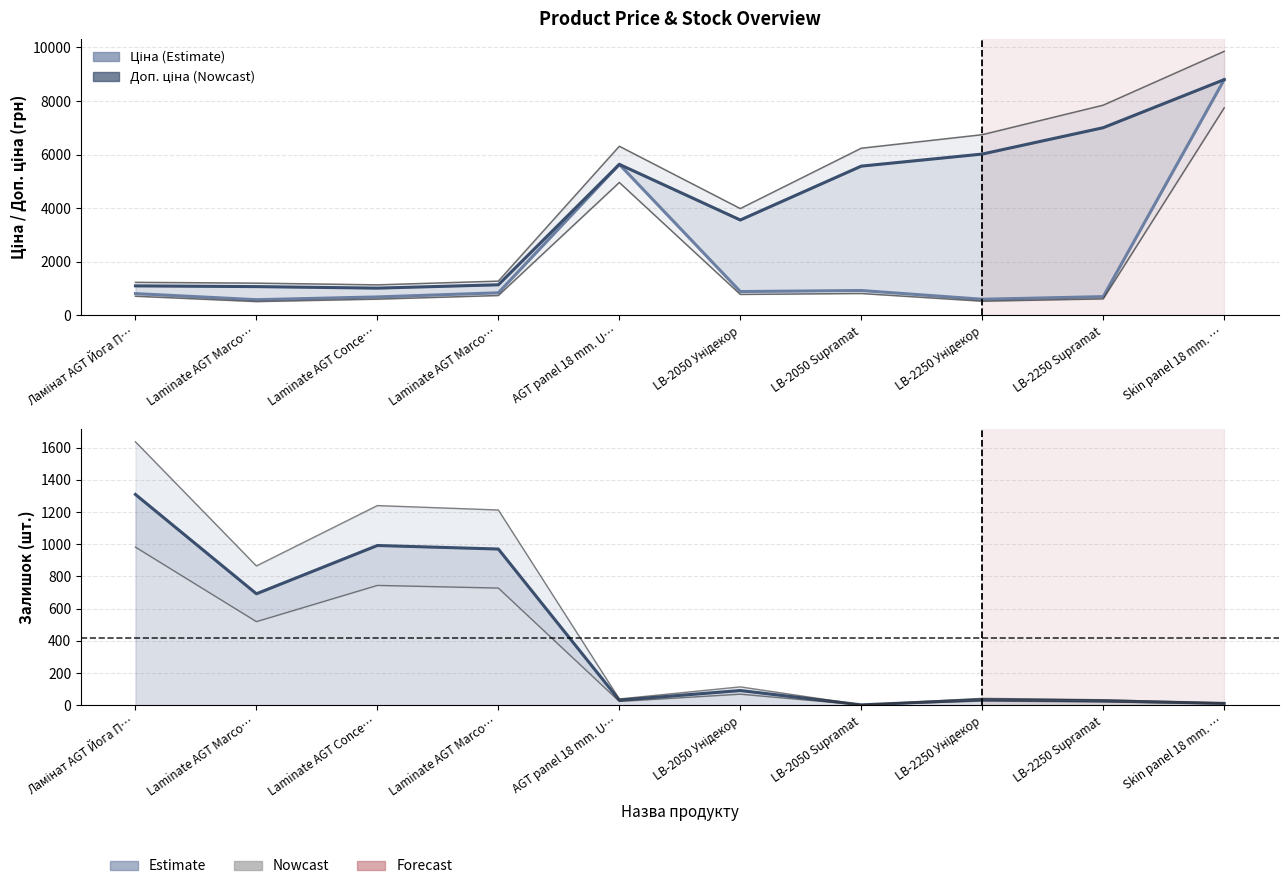

Which series has the largest range (max minus min)?

Ціна